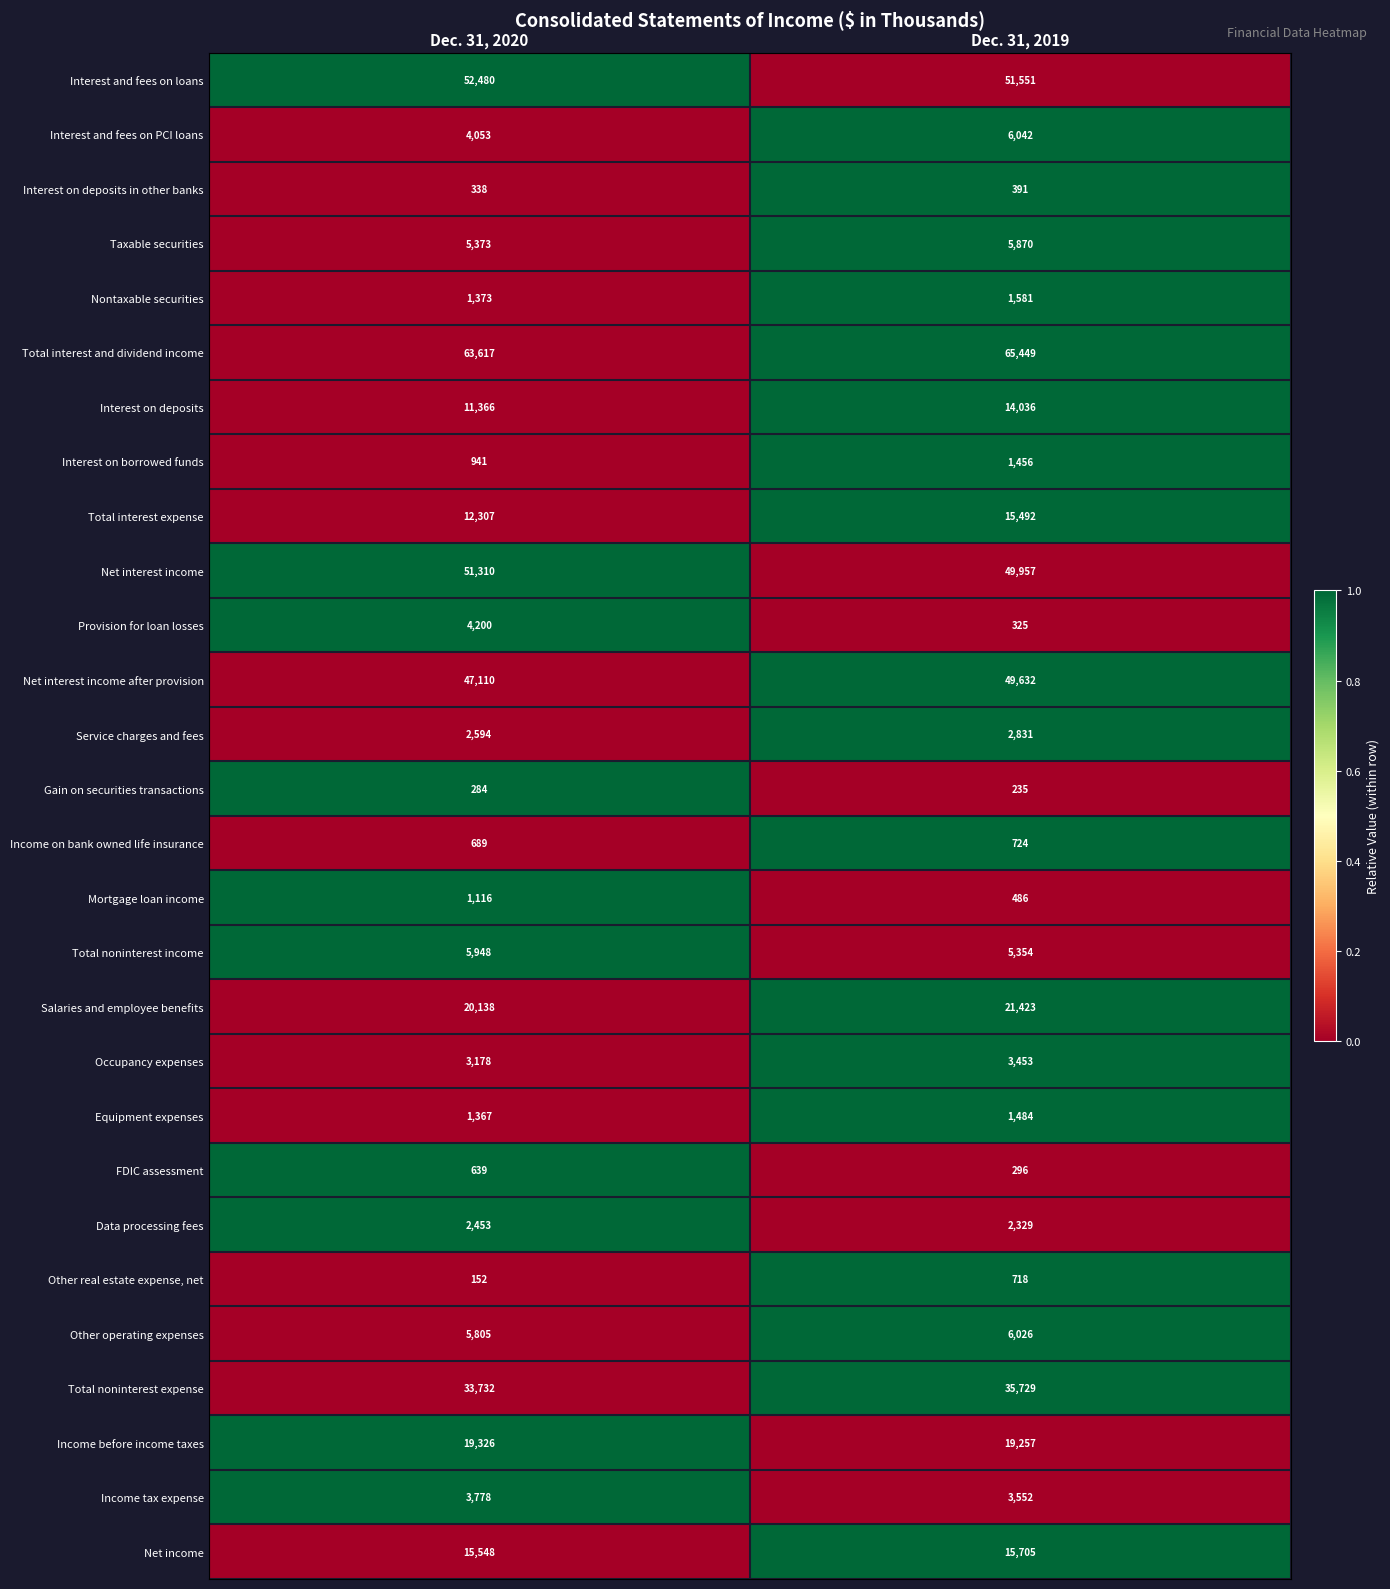

Which series has the largest total across all categories?

Total interest and dividend income